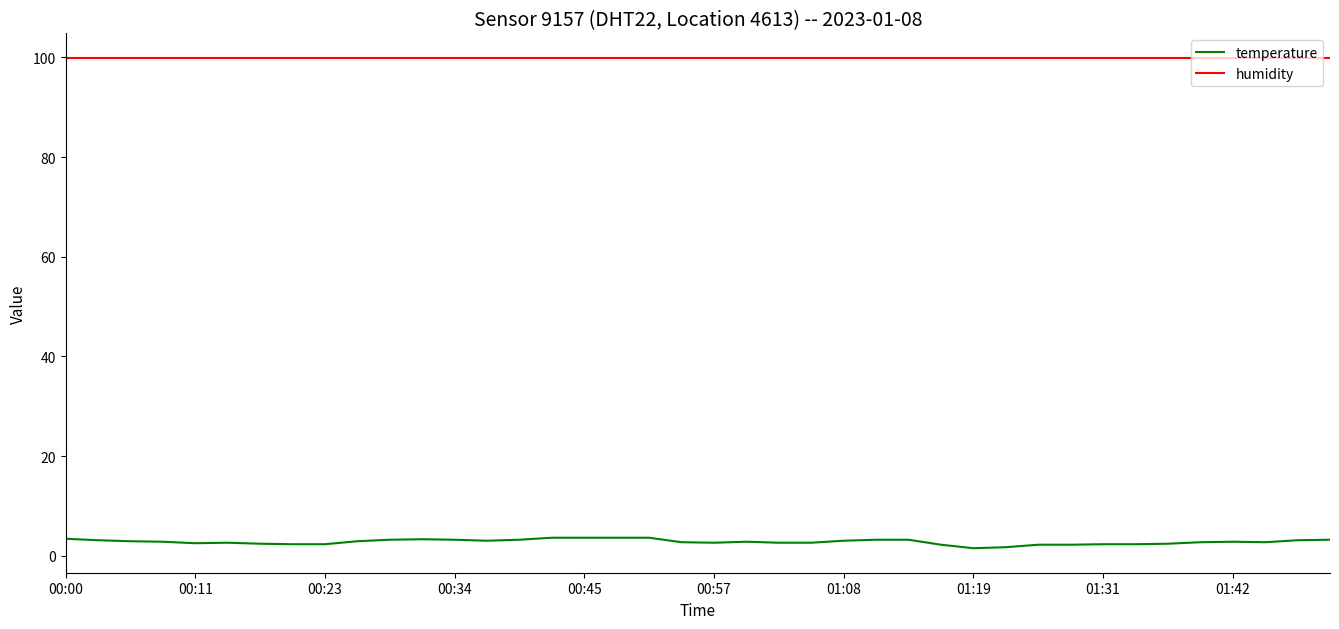

True or false: humidity and temperature intersect in this chart.

False